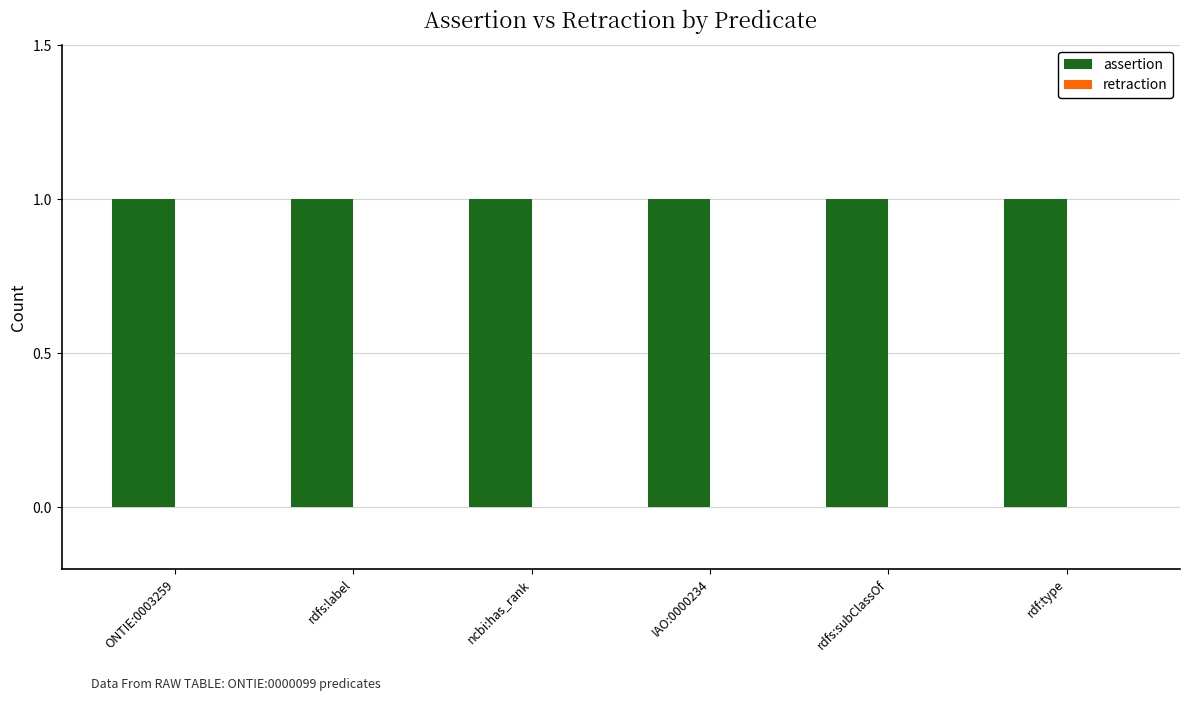

Which series has the largest range (max minus min)?

assertion